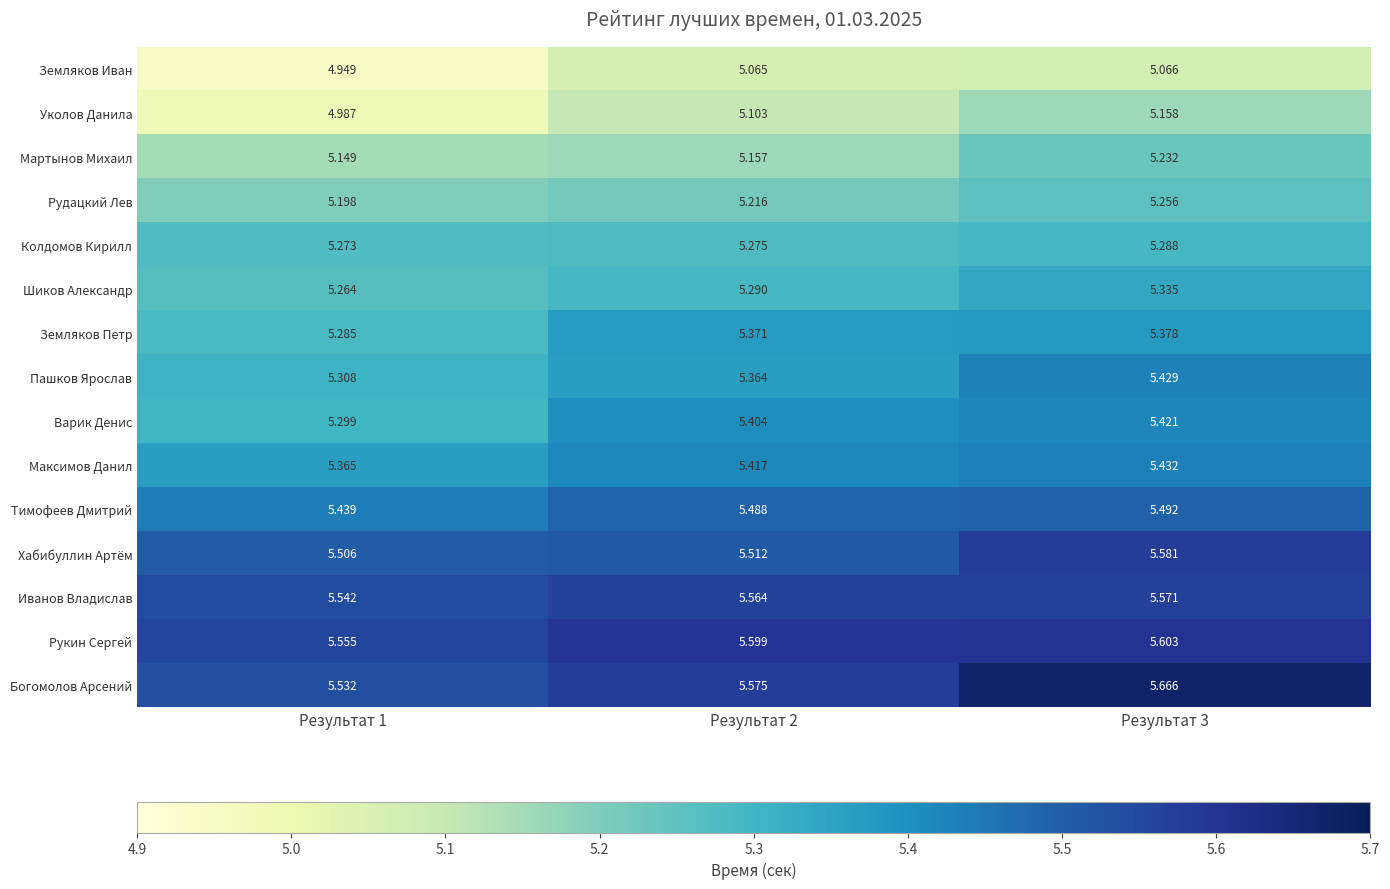

At which category is the sum across all series the highest?

Результат 3